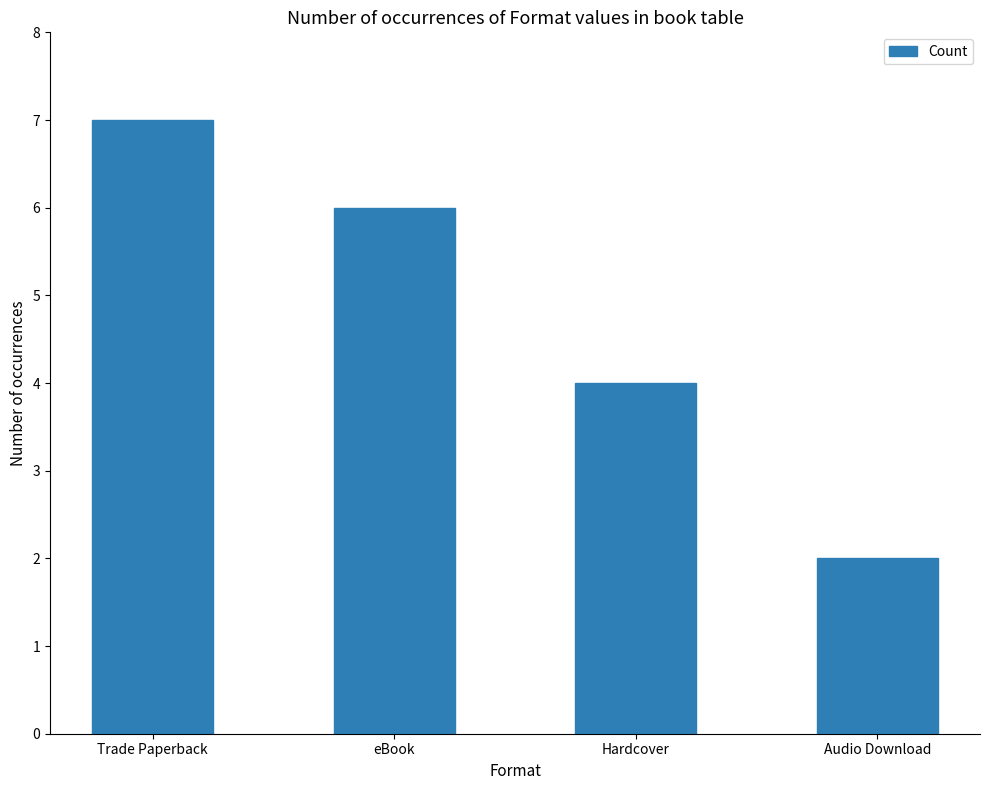

The chart shows a value of 2 at Audio Download. True or false?

True